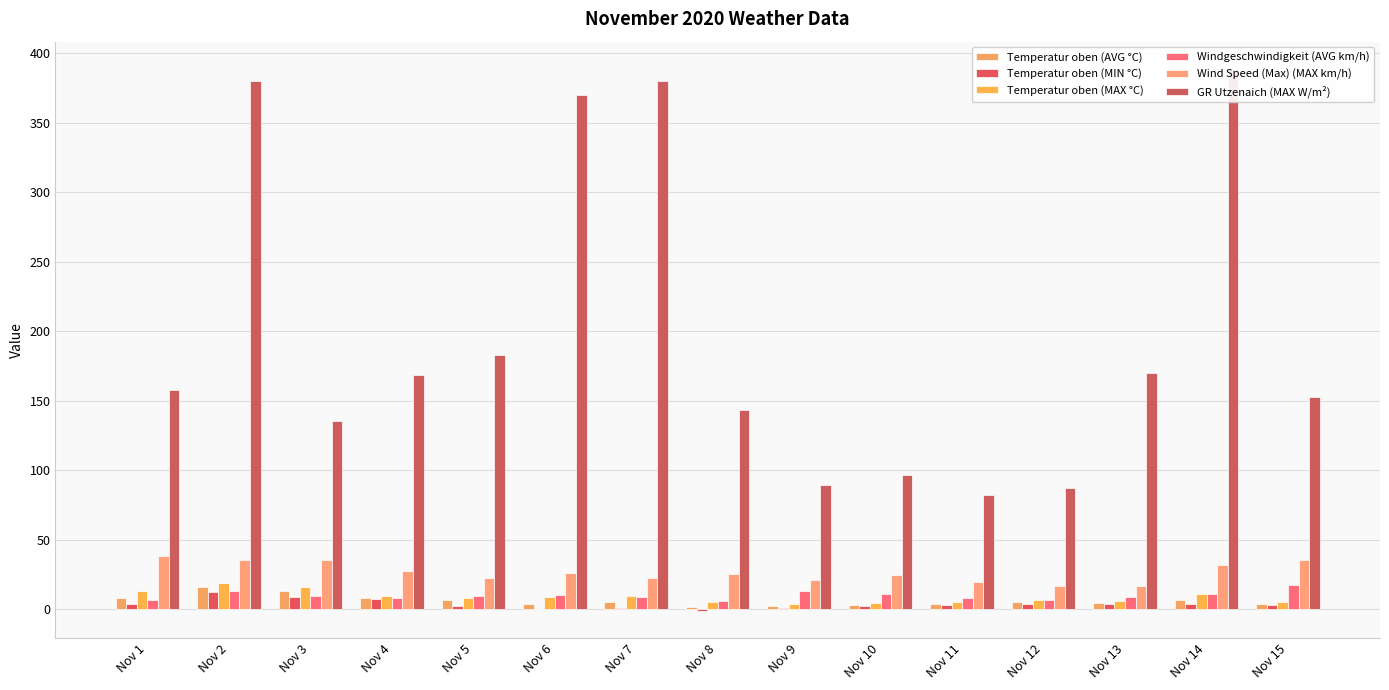

Which series changed the most between Nov 2 and Nov 7?

Wind Speed (Max) (MAX km/h)